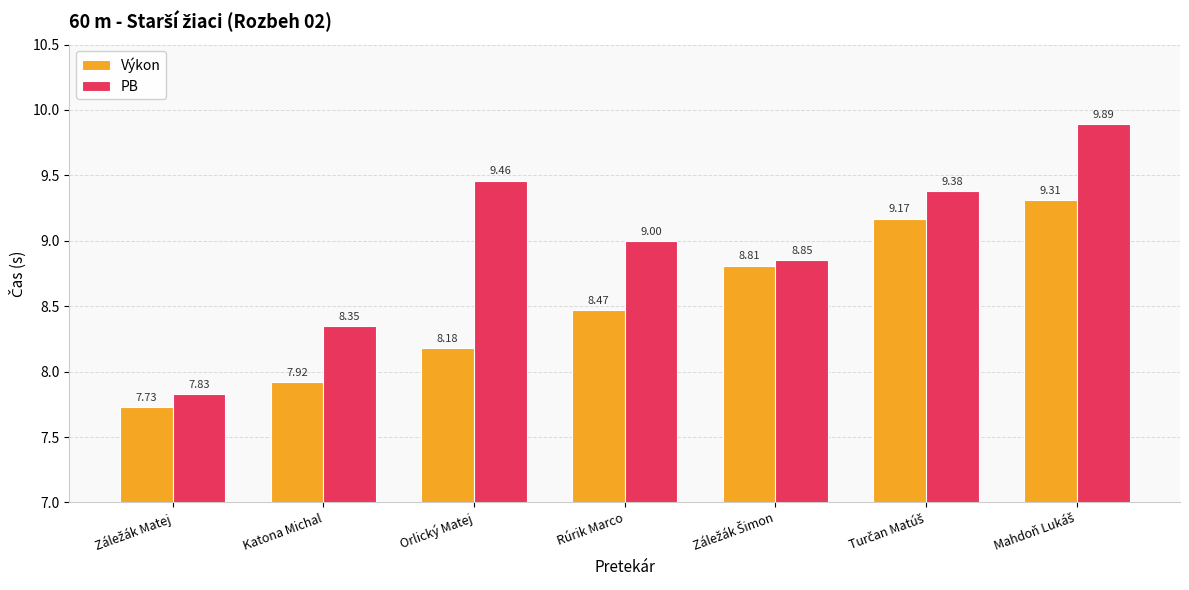

What is the average value of the Výkon series?

8.5